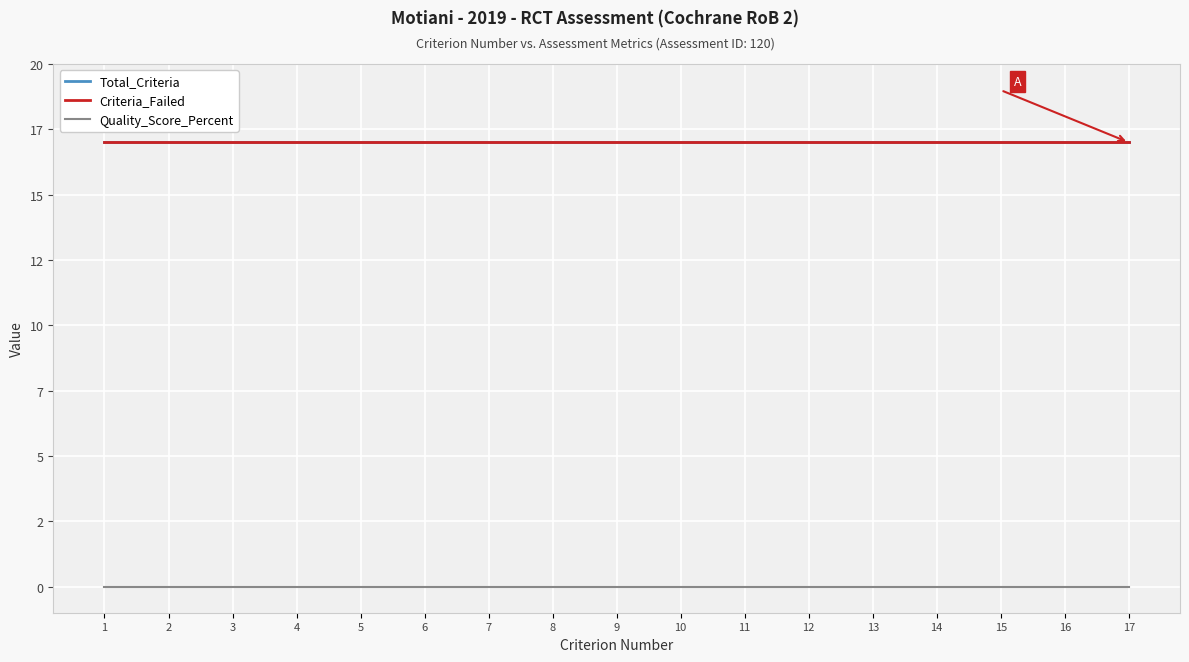

Which series changed the most between 6 and 12?

Total_Criteria